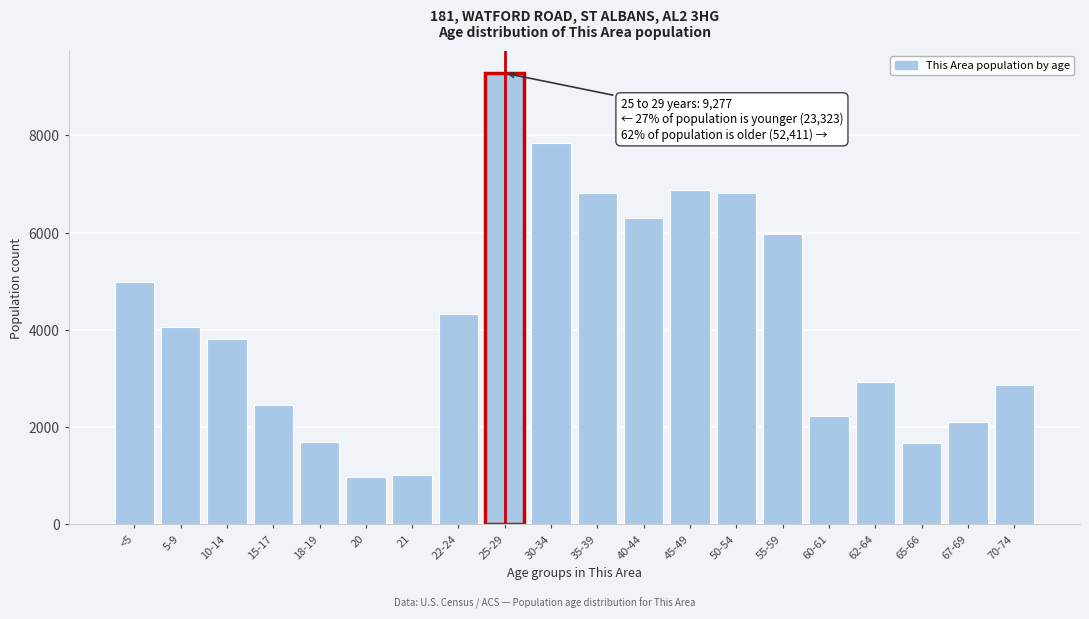

Approximately how many times larger is the value at 5-9 compared to 15-17?

1.7